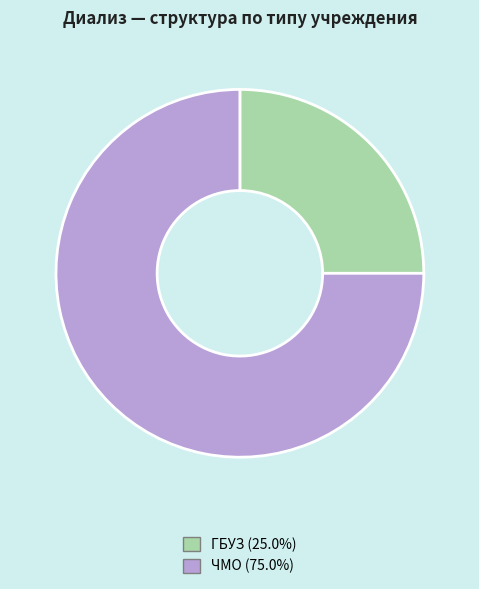

Combined, do ГБУЗ and ЧМО account for over 50%?

Yes